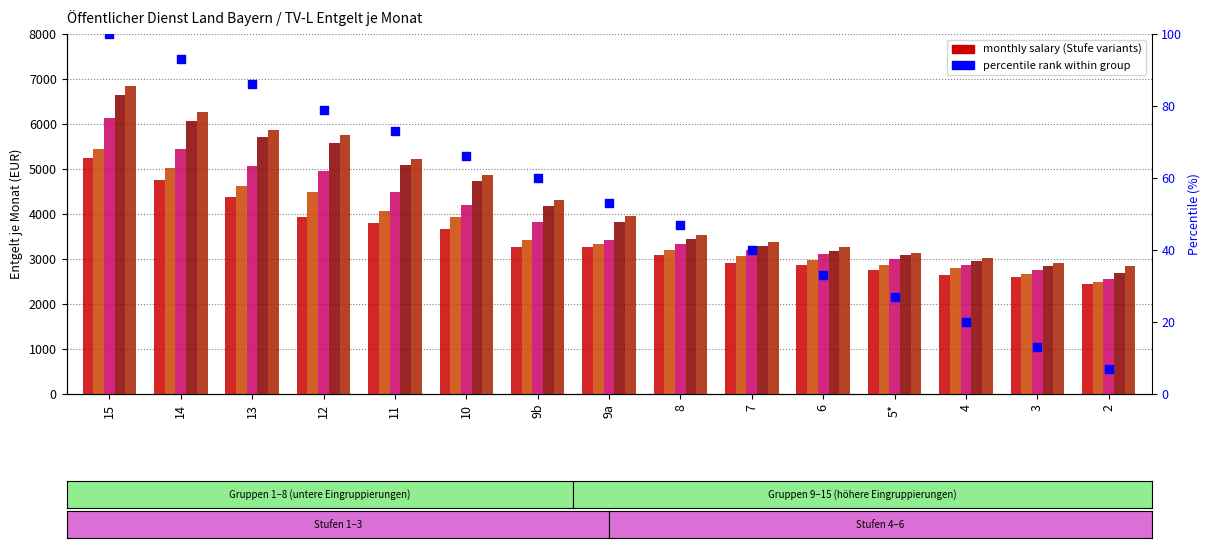

At how many categories does at least one series exceed 4830?

6